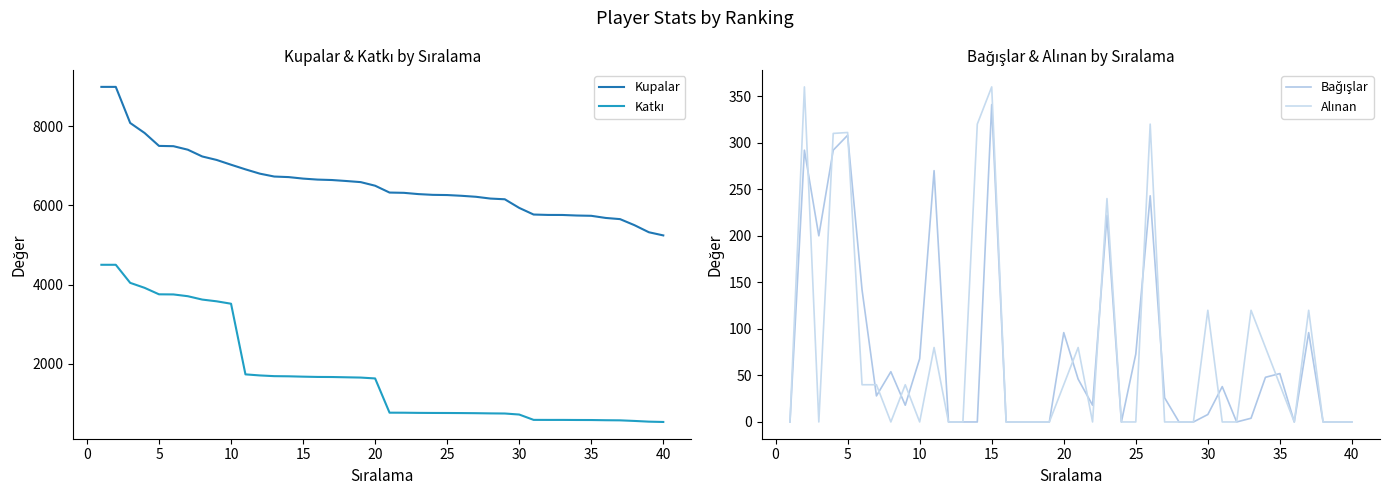

Does the chart display data point markers on the line(s)?

No